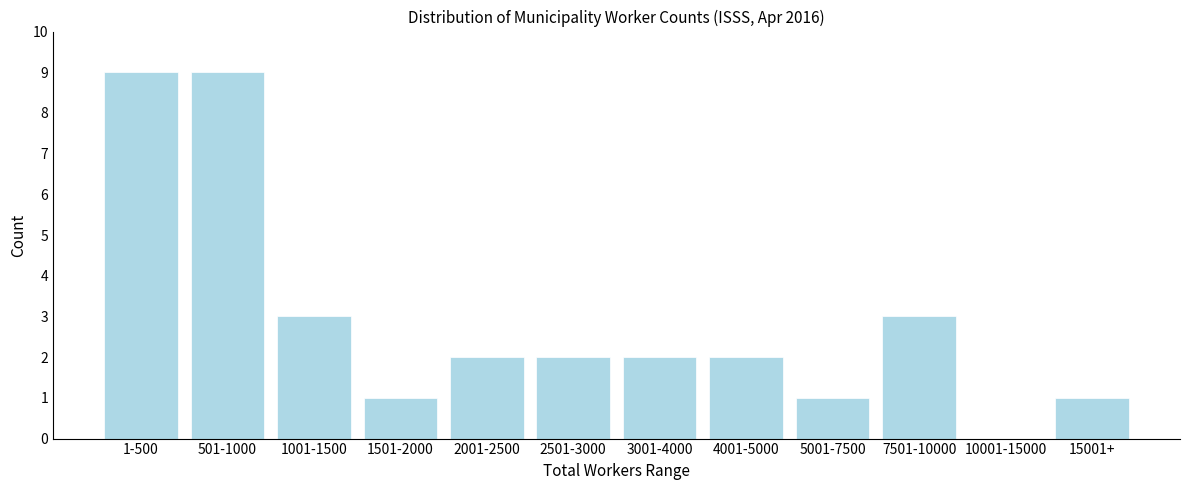

Reading left to right, transcribe all the data shown in this chart.

1-500=9	501-1000=9	1001-1500=3	1501-2000=1	2001-2500=2	2501-3000=2	3001-4000=2	4001-5000=2	5001-7500=1	7501-10000=3	10001-15000=0	15001+=1